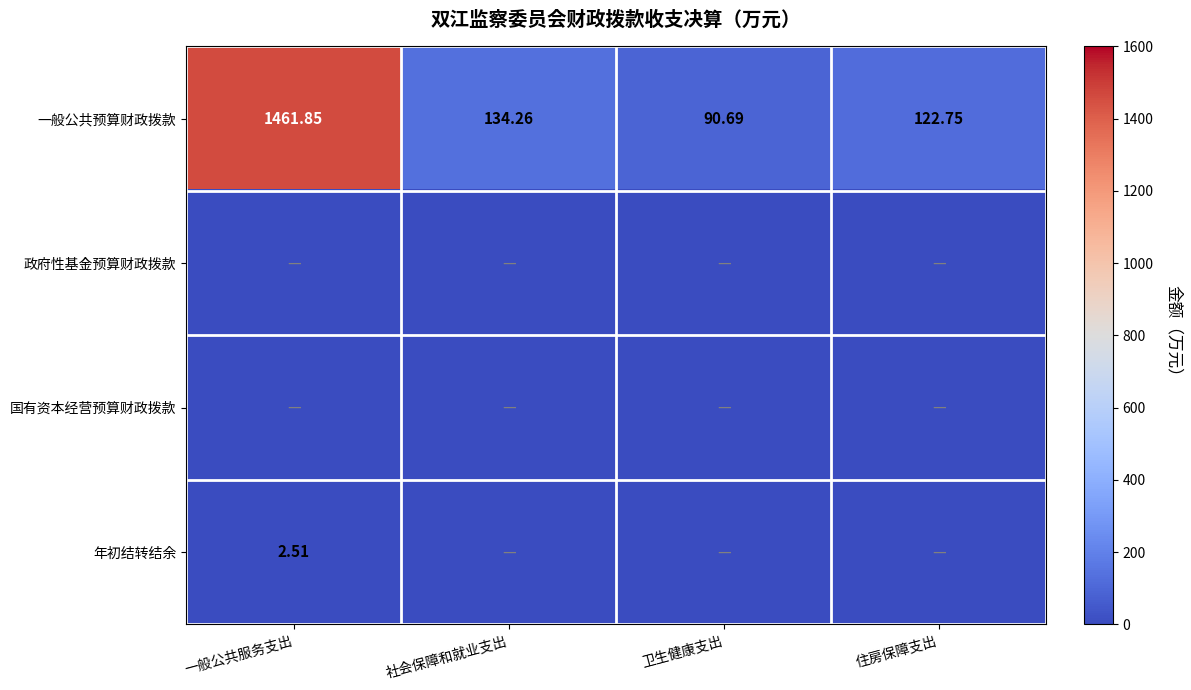

At which label does 一般公共预算财政拨款 reach its peak?

一般公共服务支出